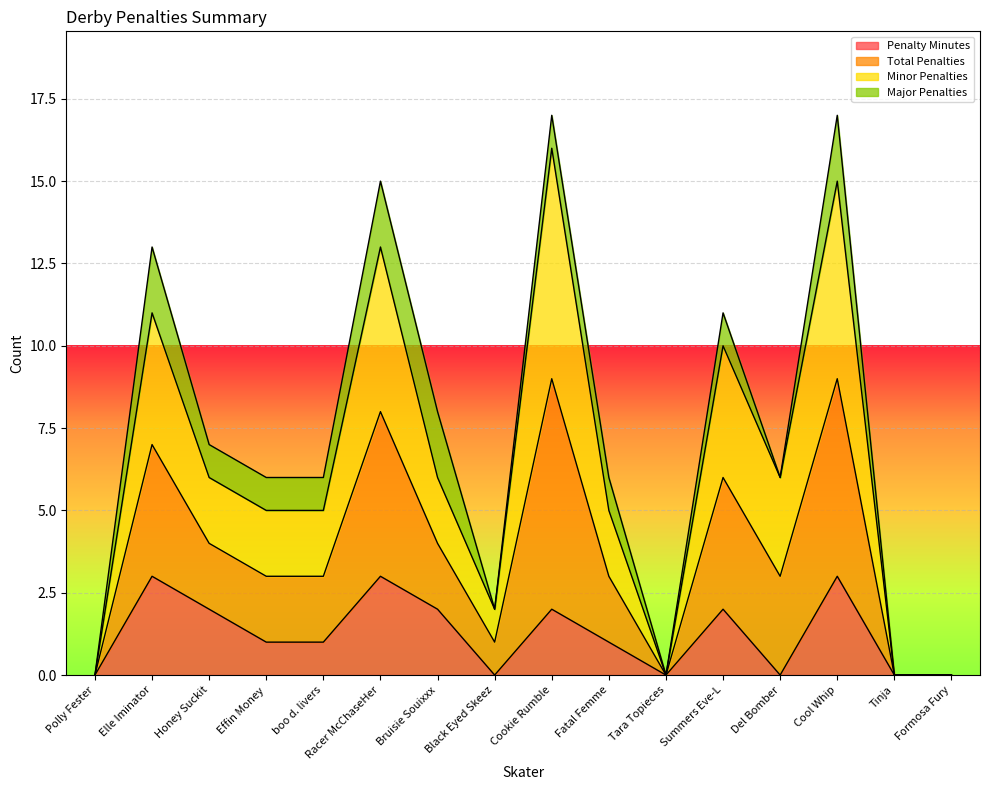

The Penalty Minutes series shows 1 at Fatal Femme. True or false?

True